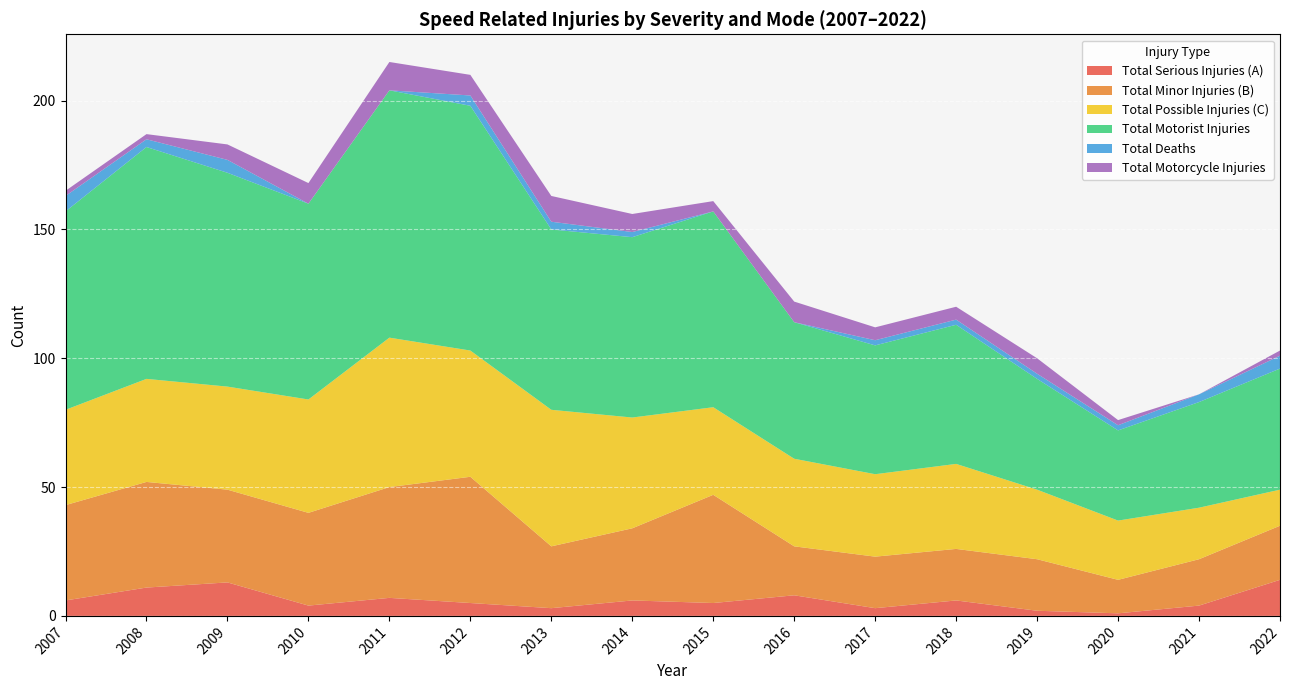

Reading left to right, list all the values displayed in this chart.

Total Serious Injuries (A): 6	11	13	4	7	5	3	6	5	8	3	6	2	1	4	14
Total Minor Injuries (B): 37	41	36	36	43	49	24	28	42	19	20	20	20	13	18	21
Total Possible Injuries (C): 37	40	40	44	58	49	53	43	34	34	32	33	27	23	20	14
Total Motorist Injuries: 77	90	83	76	96	95	70	70	76	53	50	54	43	35	41	47
Total Deaths: 6	3	5	0	0	4	3	2	0	0	2	2	2	2	3	5
Total Motorcycle Injuries: 2	2	6	8	11	8	10	7	4	8	5	5	6	2	0	2